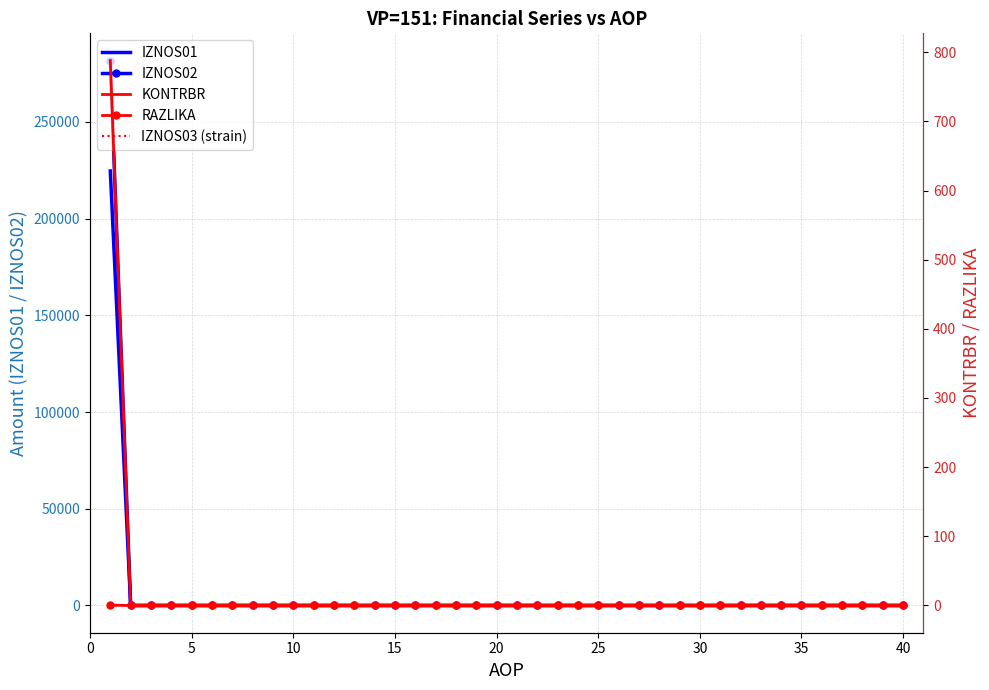

What is the difference between the maximum and second lowest values in the IZNOS02 series?

281651.2